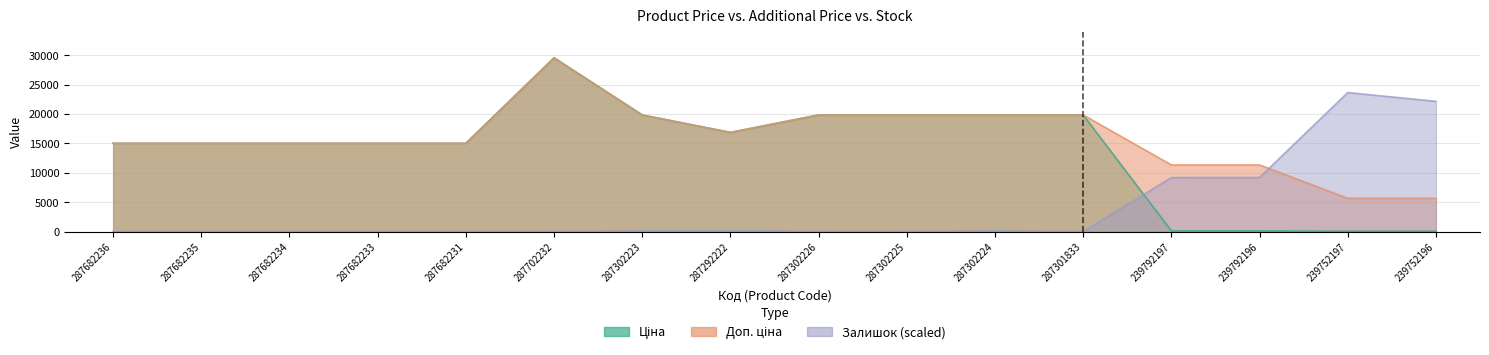

List the series in order of their peak value, highest first.

Ціна, Доп. ціна, Залишок